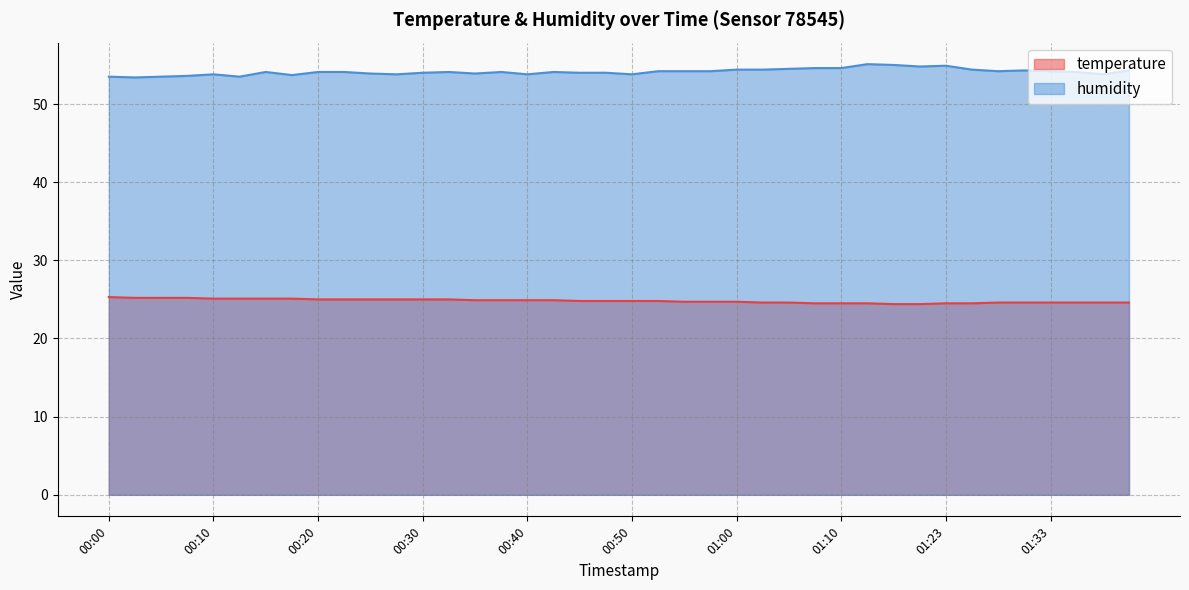

What is the minimum value for temperature?

24.4